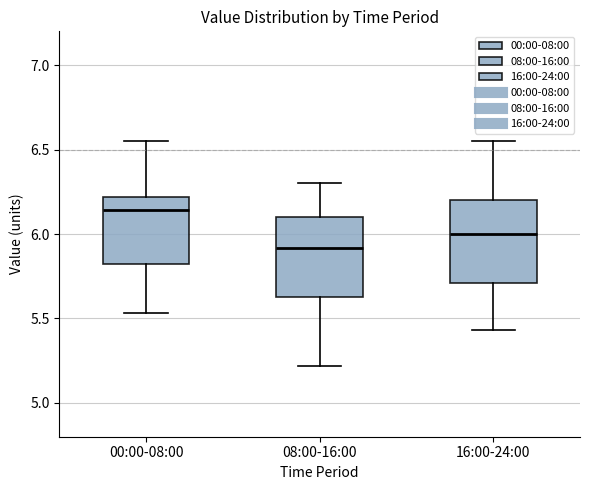

Reading left to right, read every box against the y-axis: the position of its median line, the range the box covers, and the ends of its whiskers. The values are not printed on the chart, so give them approximately, as read against the axis.

00:00-08:00: median 6.15, box 5.85 to 6.20, whiskers 5.55 to 6.55
08:00-16:00: median 5.90, box 5.65 to 6.10, whiskers 5.20 to 6.30
16:00-24:00: median 6.00, box 5.70 to 6.20, whiskers 5.45 to 6.55